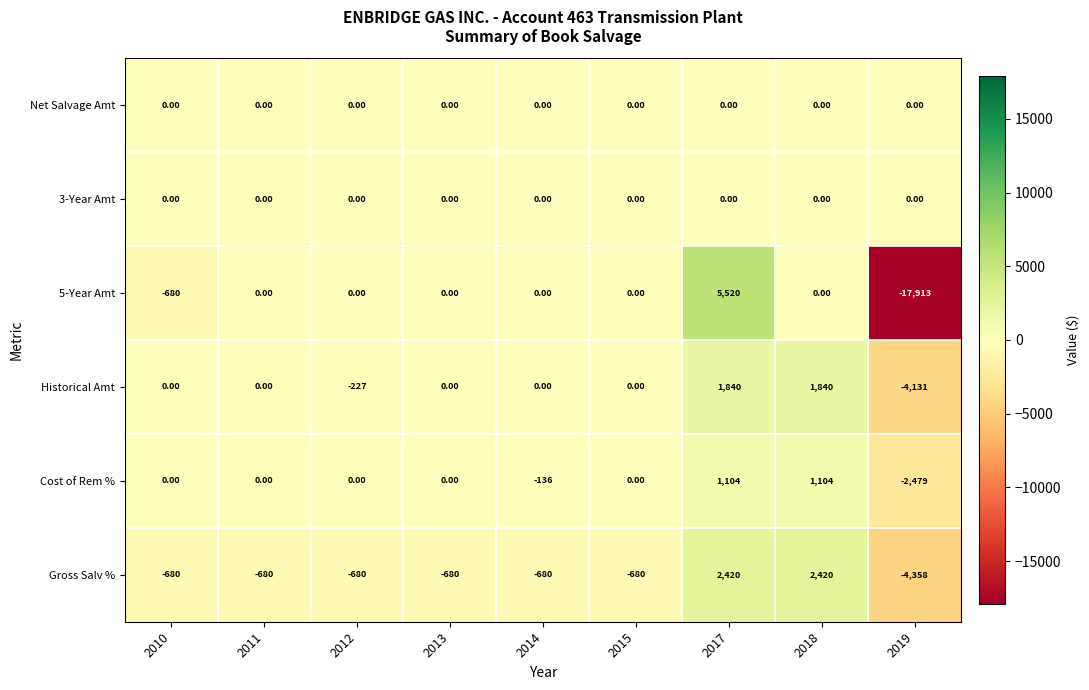

What is the difference between the maximum and minimum values in the Historical Amt series?

5971